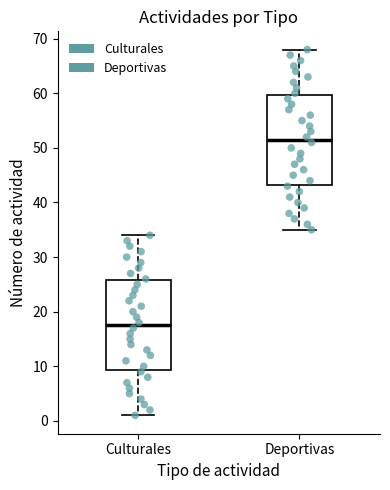

Reading left to right, transcribe this box plot: for each box, give where its median line is, the range the box spans, and where its two whiskers end, as read against the y-axis. The values are not printed on the chart, so give them approximately, as read against the axis.

Culturales: median 18, box 9 to 26, whiskers 1 to 34
Deportivas: median 52, box 43 to 60, whiskers 35 to 68